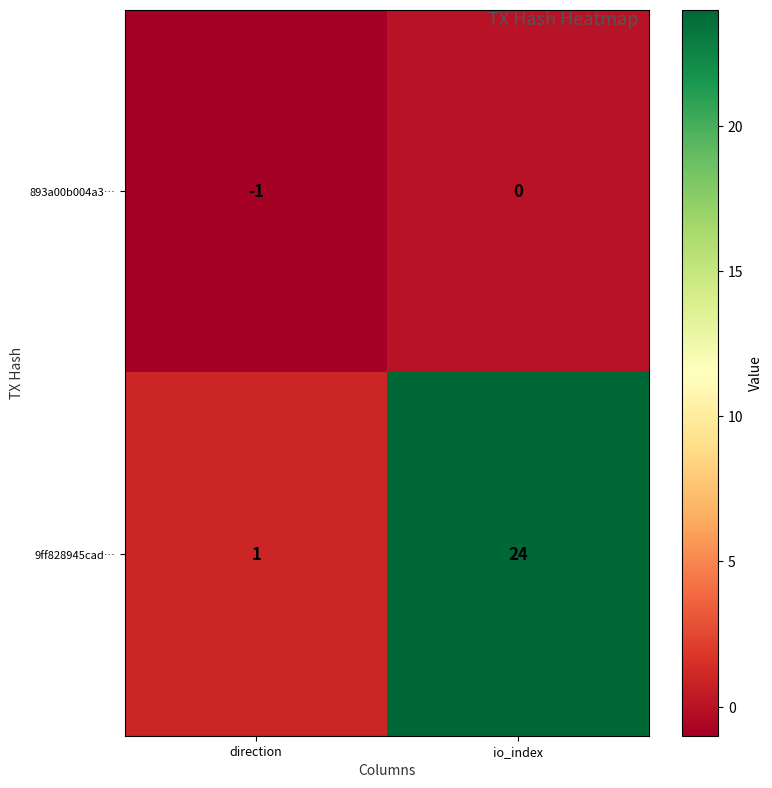

At which category does the chart reach its minimum across all series?

direction